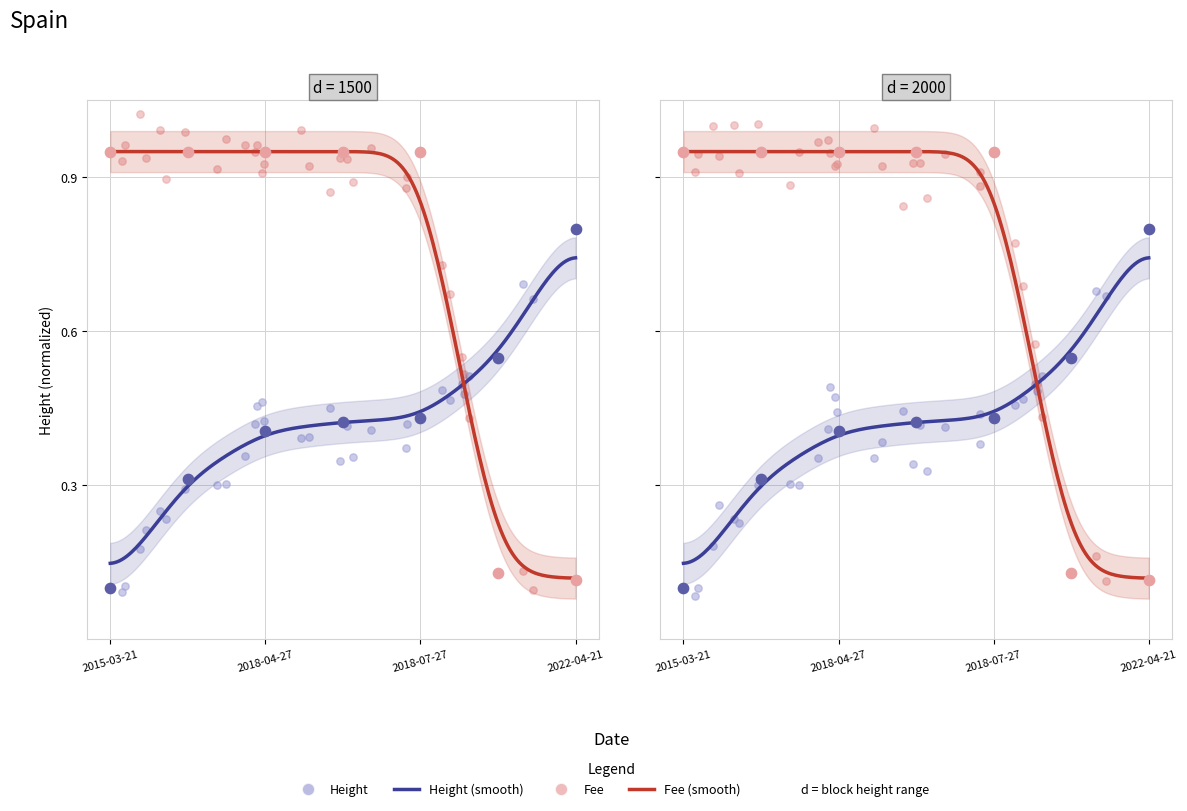

Which series has the largest Y range (max minus min)?

Fee